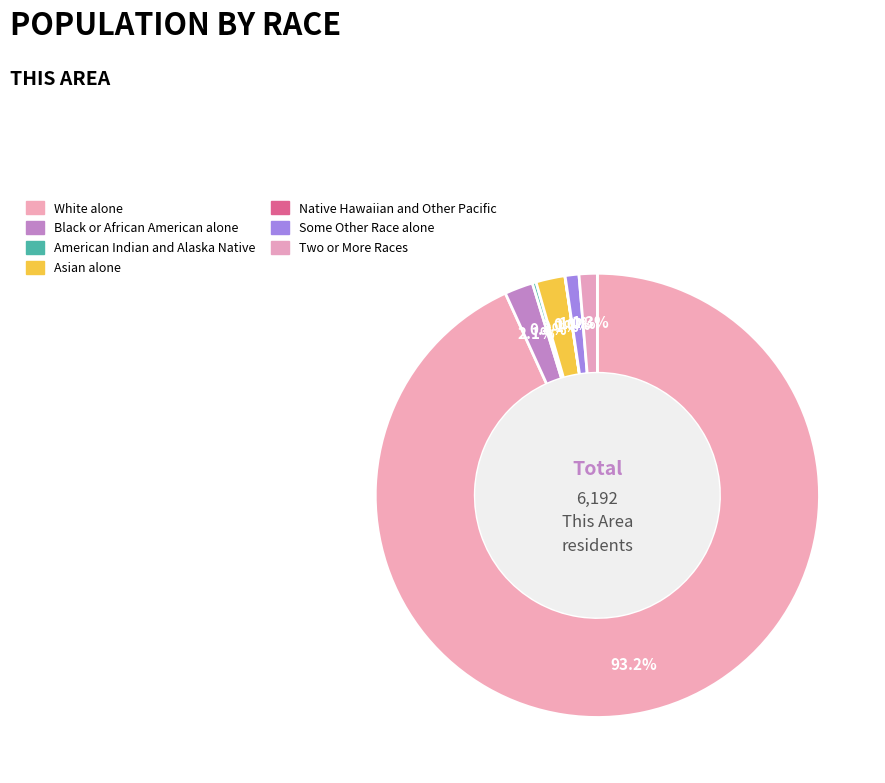

Which category has the smallest portion of the pie?

Native Hawaiian and Other Pacific